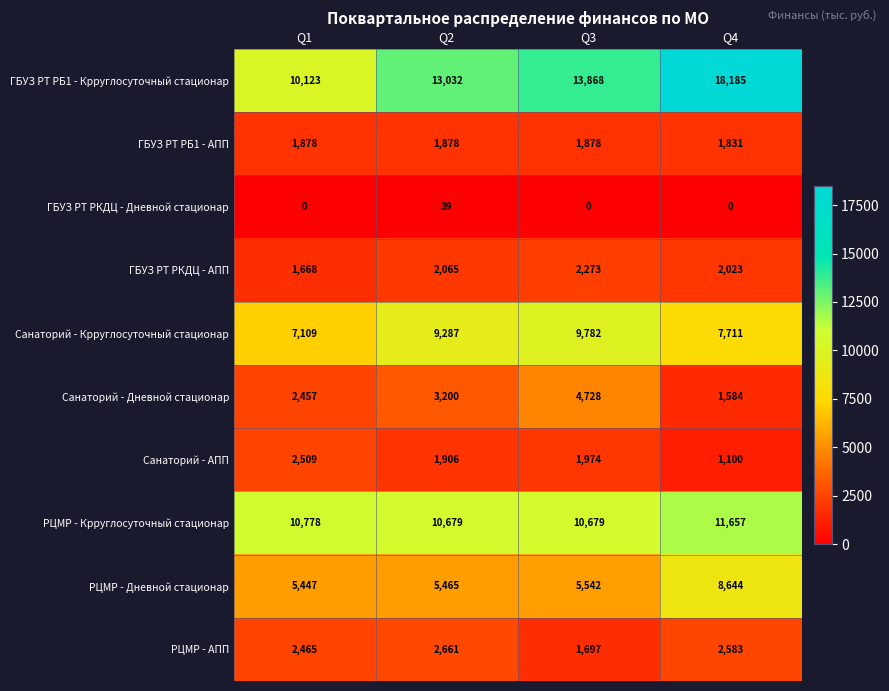

Between Q1 and Q2, which series saw the biggest shift?

ГБУЗ РТ РБ1 - Крруглосуточный стационар